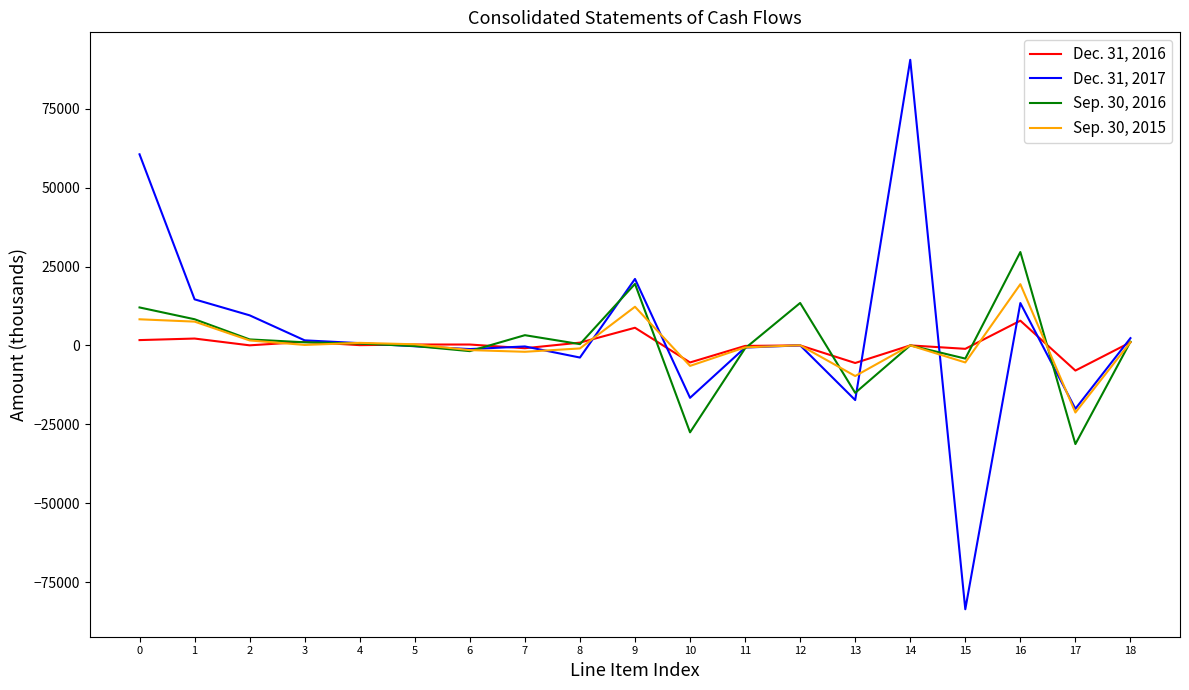

Rank the series by their maximum value, from lowest to highest.

Dec. 31, 2016, Sep. 30, 2015, Sep. 30, 2016, Dec. 31, 2017